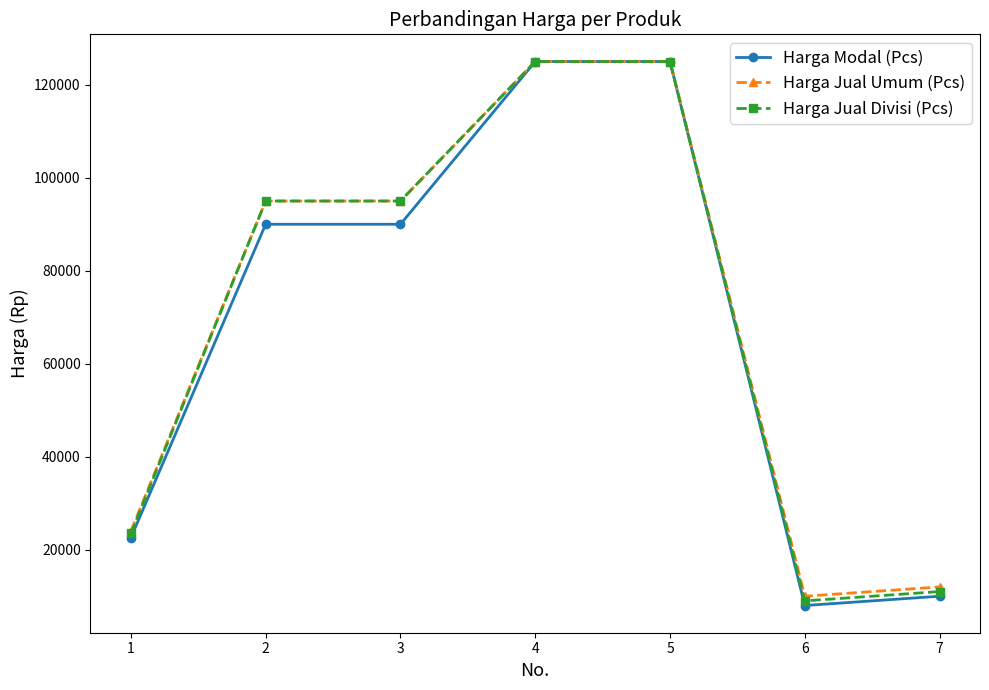

Between 5 and 7, which series saw the biggest shift?

Harga Modal (Pcs)